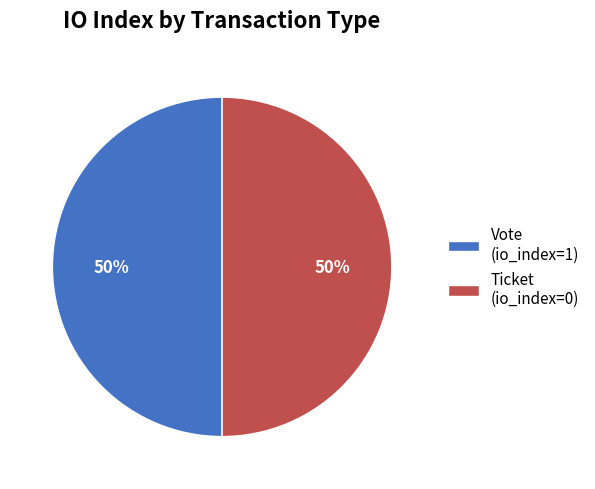

Approximately how many times larger is the value at Vote (io_index=1) compared to Ticket (io_index=0)?

1.0